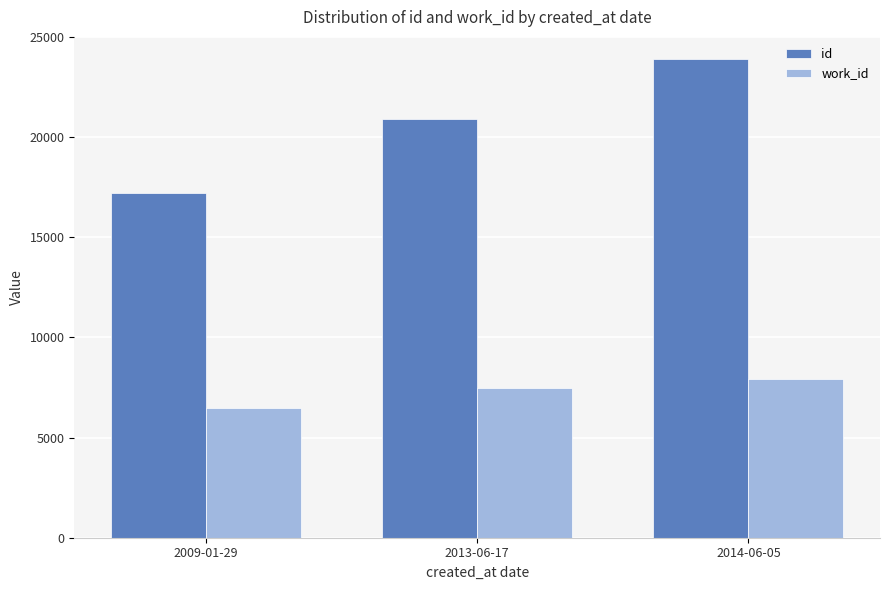

What is the difference between the work_id values at 2014-06-05 and 2013-06-17?

442